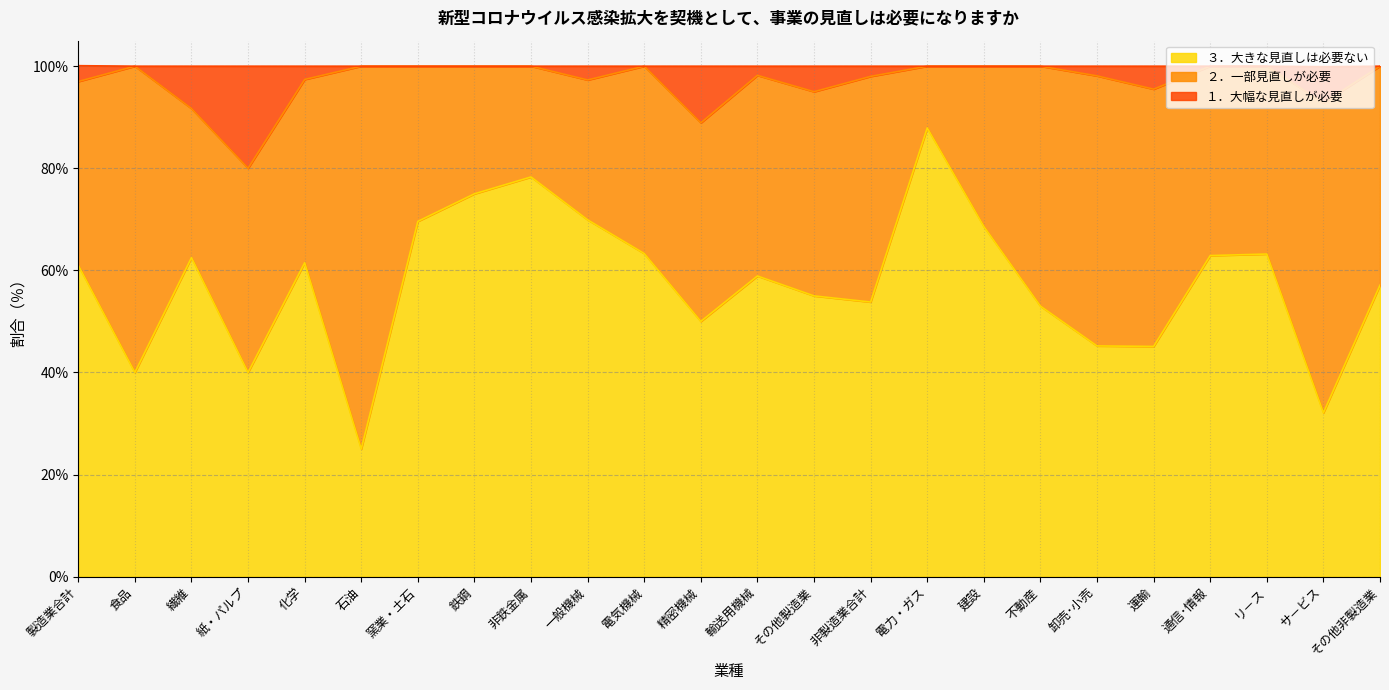

How many values in the ３．大きな見直しは必要ない series are below 61?

12